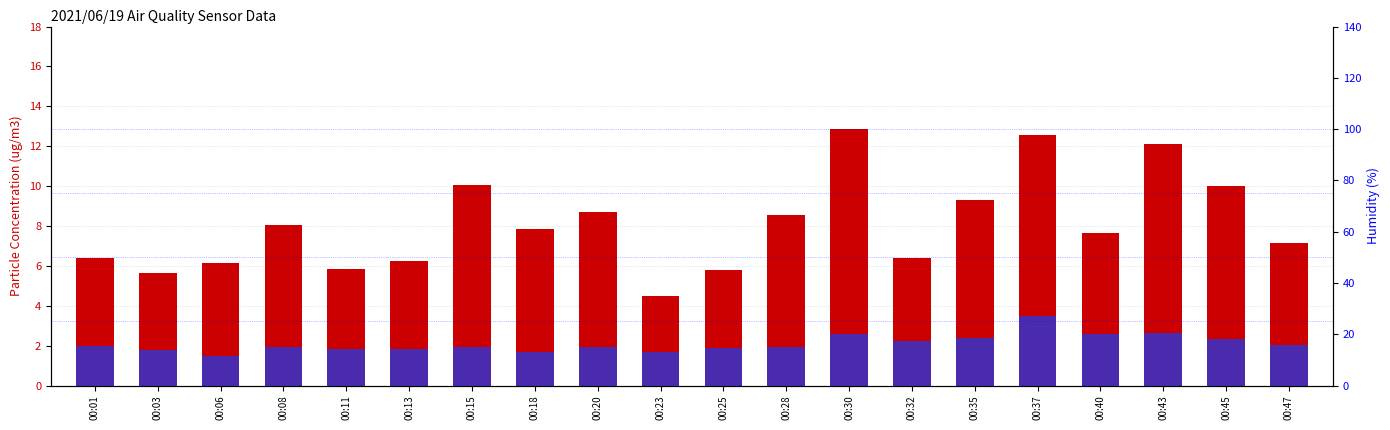

At which category does the chart reach its peak across all series?

00:30